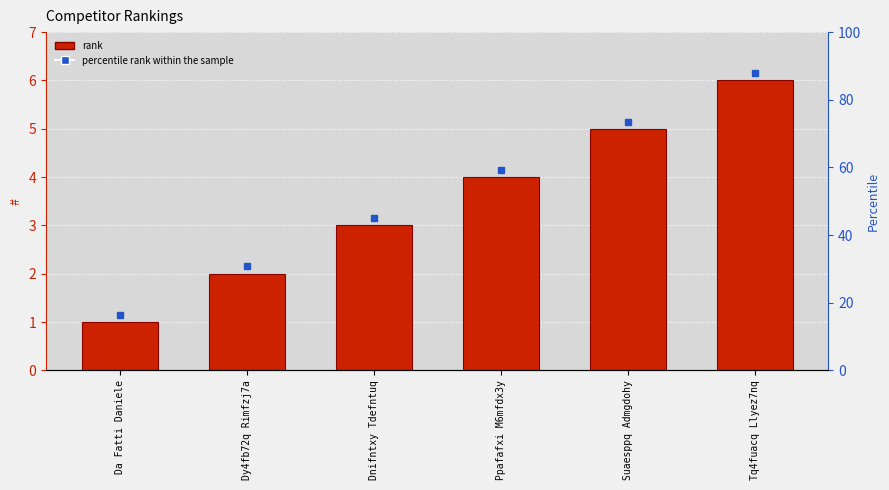

What is the sum of all values?

21